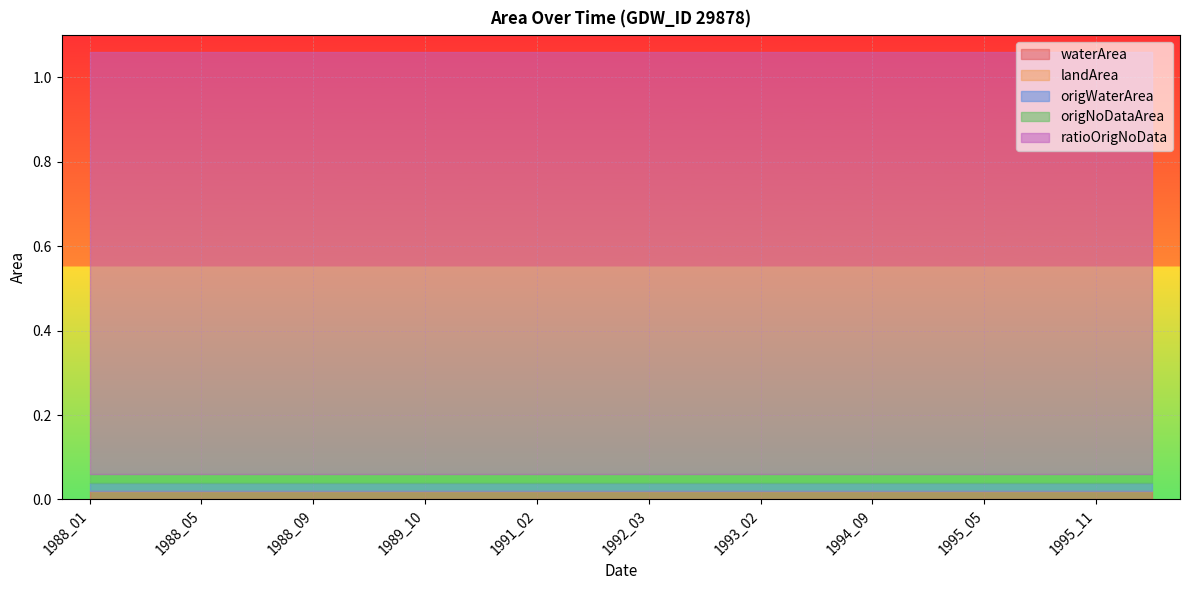

Reading left to right, what are all the values shown in this chart?

waterArea: 0.0	0.0	0.0	0.0	0.0	0.0	0.0	0.0	0.0	0.0	0.0	0.0	0.0	0.0	0.0	0.0	0.0	0.0	0.0	0.0
landArea: 0.0	0.0	0.0	0.0	0.0	0.0	0.0	0.0	0.0	0.0	0.0	0.0	0.0	0.0	0.0	0.0	0.0	0.0	0.0	0.0
origWaterArea: 0.0	0.0	0.0	0.0	0.0	0.0	0.0	0.0	0.0	0.0	0.0	0.0	0.0	0.0	0.0	0.0	0.0	0.0	0.0	0.0
origNoDataArea: 0.0	0.0	0.0	0.0	0.0	0.0	0.0	0.0	0.0	0.0	0.0	0.0	0.0	0.0	0.0	0.0	0.0	0.0	0.0	0.0
ratioOrigNoData: 1.0	1.0	1.0	1.0	1.0	1.0	1.0	1.0	1.0	1.0	1.0	1.0	1.0	1.0	1.0	1.0	1.0	1.0	1.0	1.0